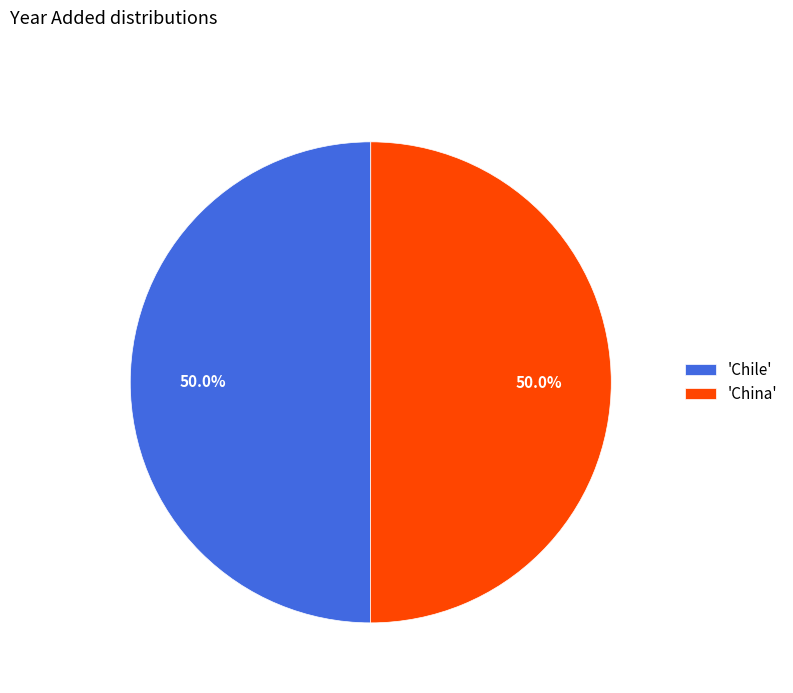

How much of the chart is everything except 'China'?

50.0%